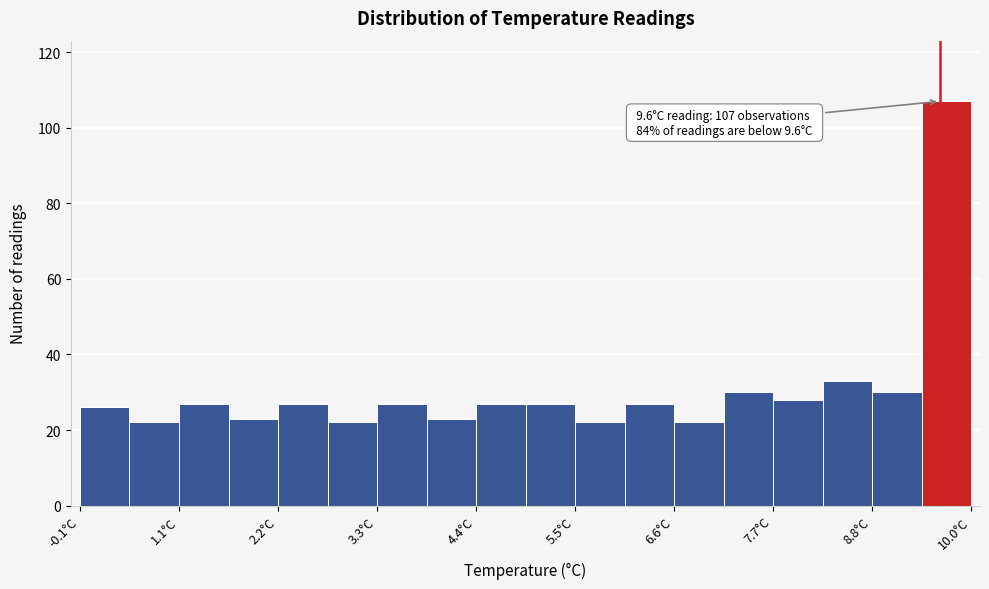

Read against the x-axis, roughly where is the centre of the tallest bar?

9.6